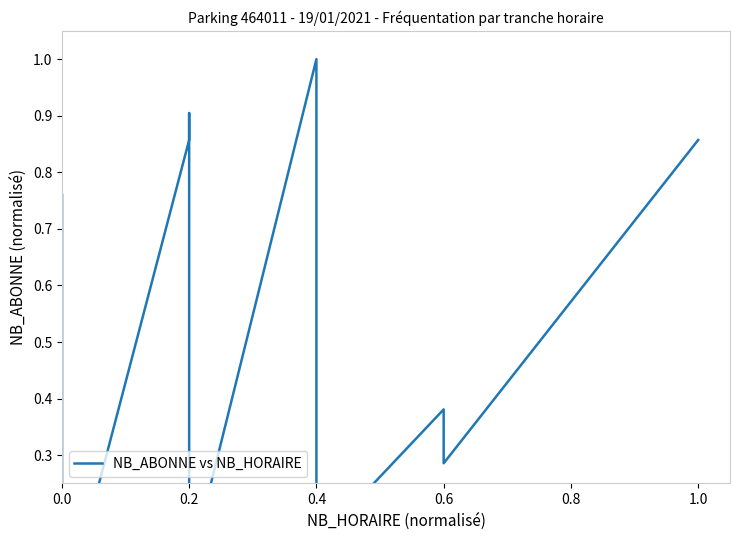

Reading left to right, extract all data points from this chart.

0.0	0.0	0.0	0.0	0.3	0.6	0.7	0.8	0.0	0.0	0.9	0.9	0.9	0.1	0.1	0.1	1.0	0.2	0.1	0.1	0.4	0.3	0.6	0.9